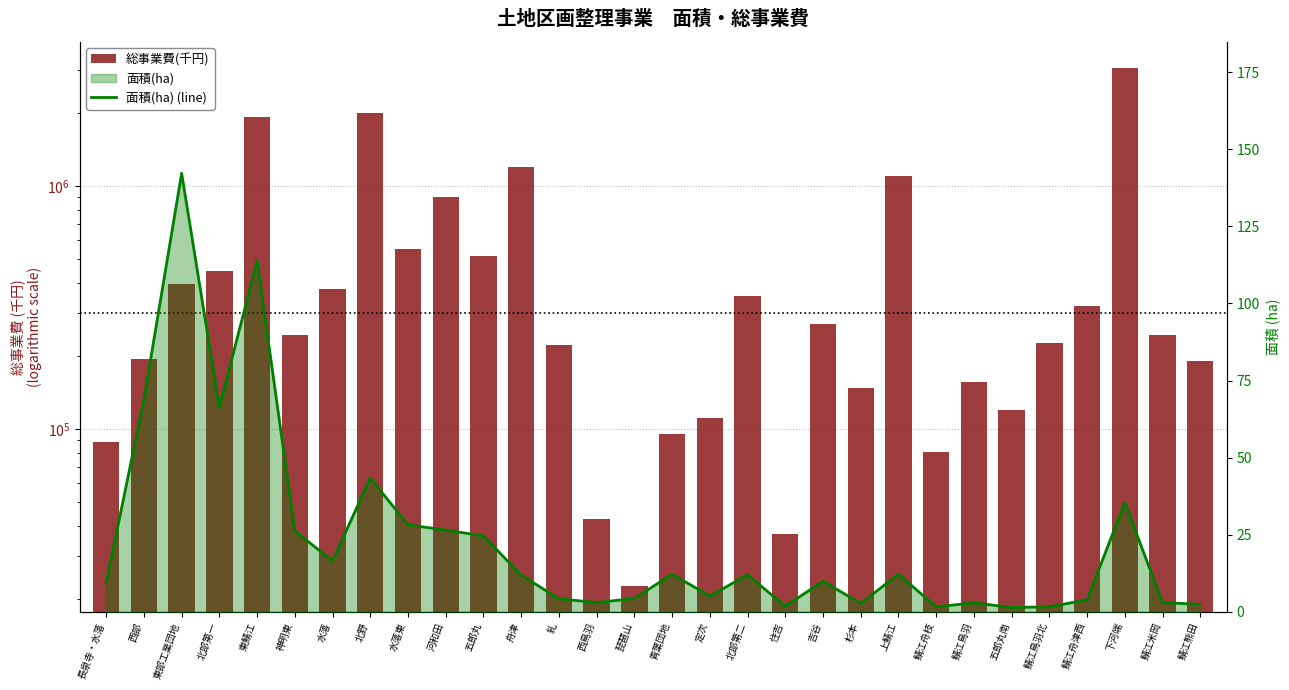

How many series are shown in this chart?

2